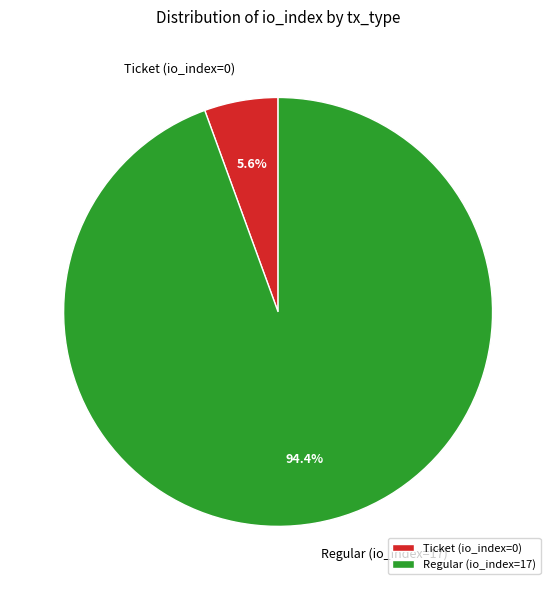

Rank the categories by value from lowest to highest.

Ticket (io_index=0), Regular (io_index=17)